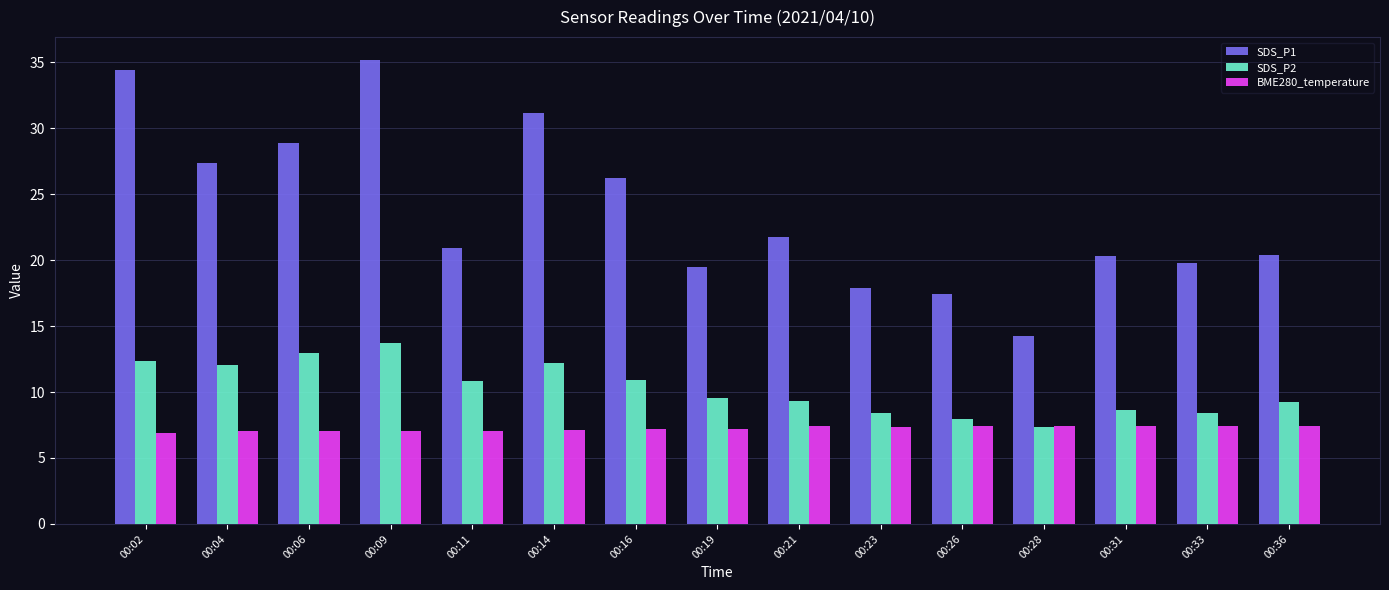

True or false: SDS_P1 has a value of 46.2 at 00:06.

False